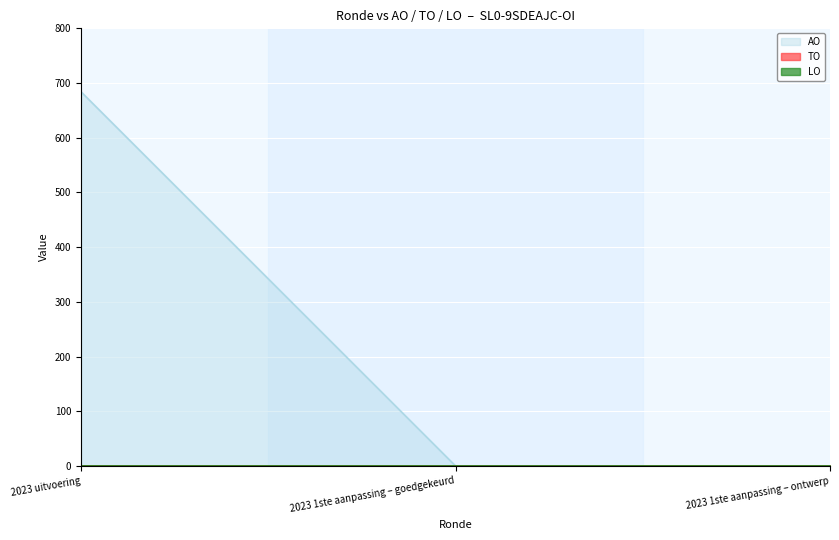

What are all the series names shown in the legend?

AO, TO, LO